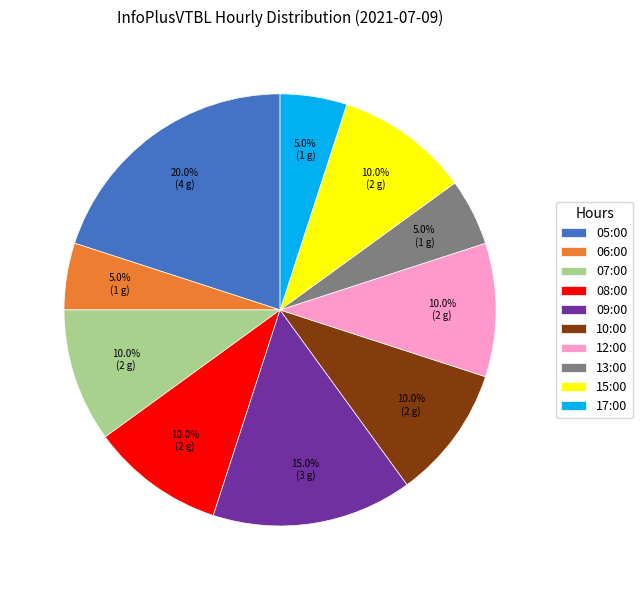

Which has a higher value, 15:00 or 06:00?

15:00